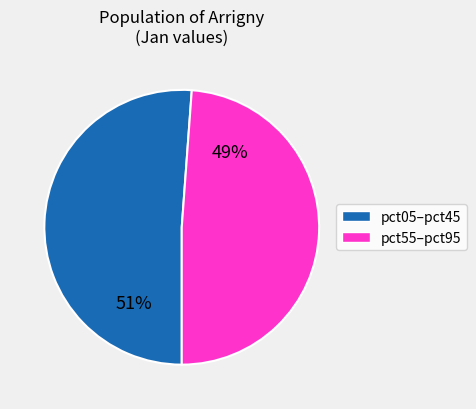

How many segments does this pie chart have?

2